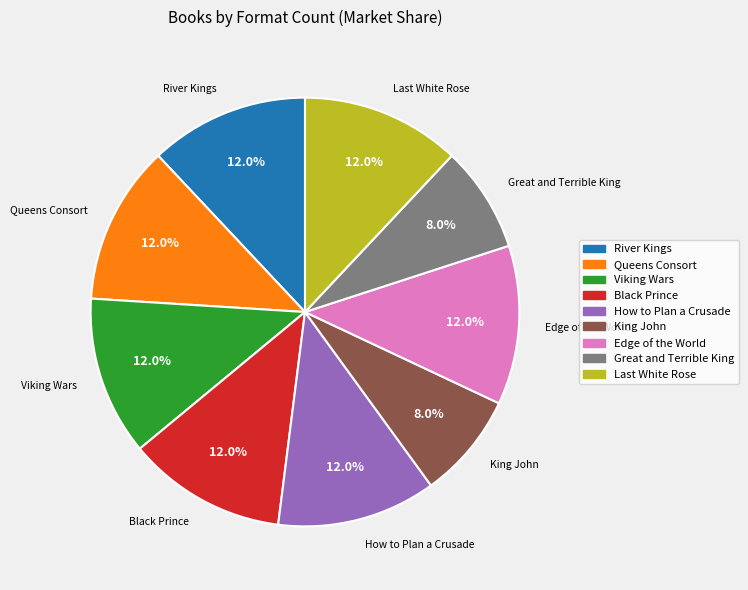

To the nearest percent, what is the combined percentage of Black Prince and Queens Consort?

24%